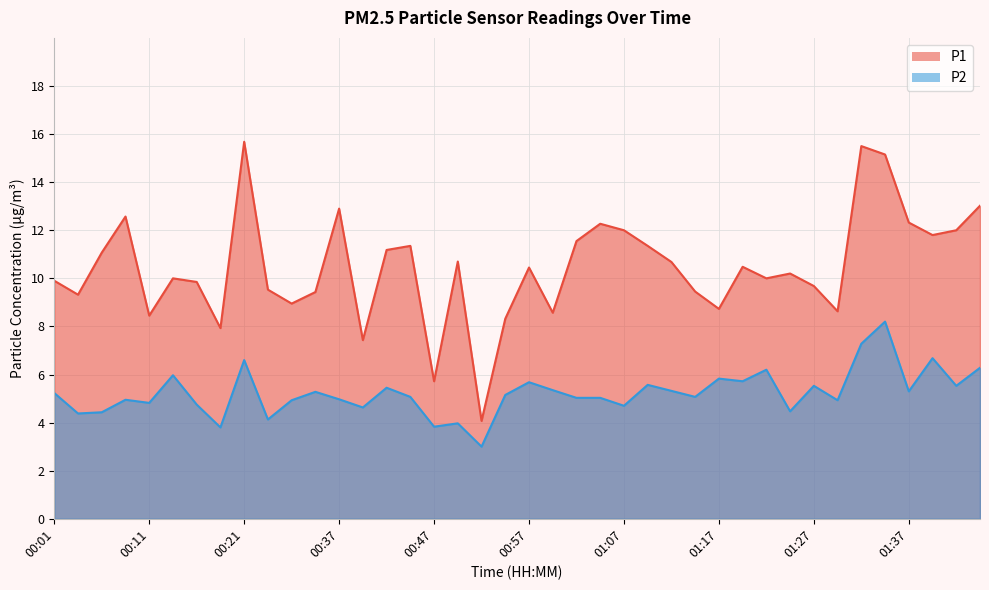

True or false: P2 and P1 cross at least once.

False